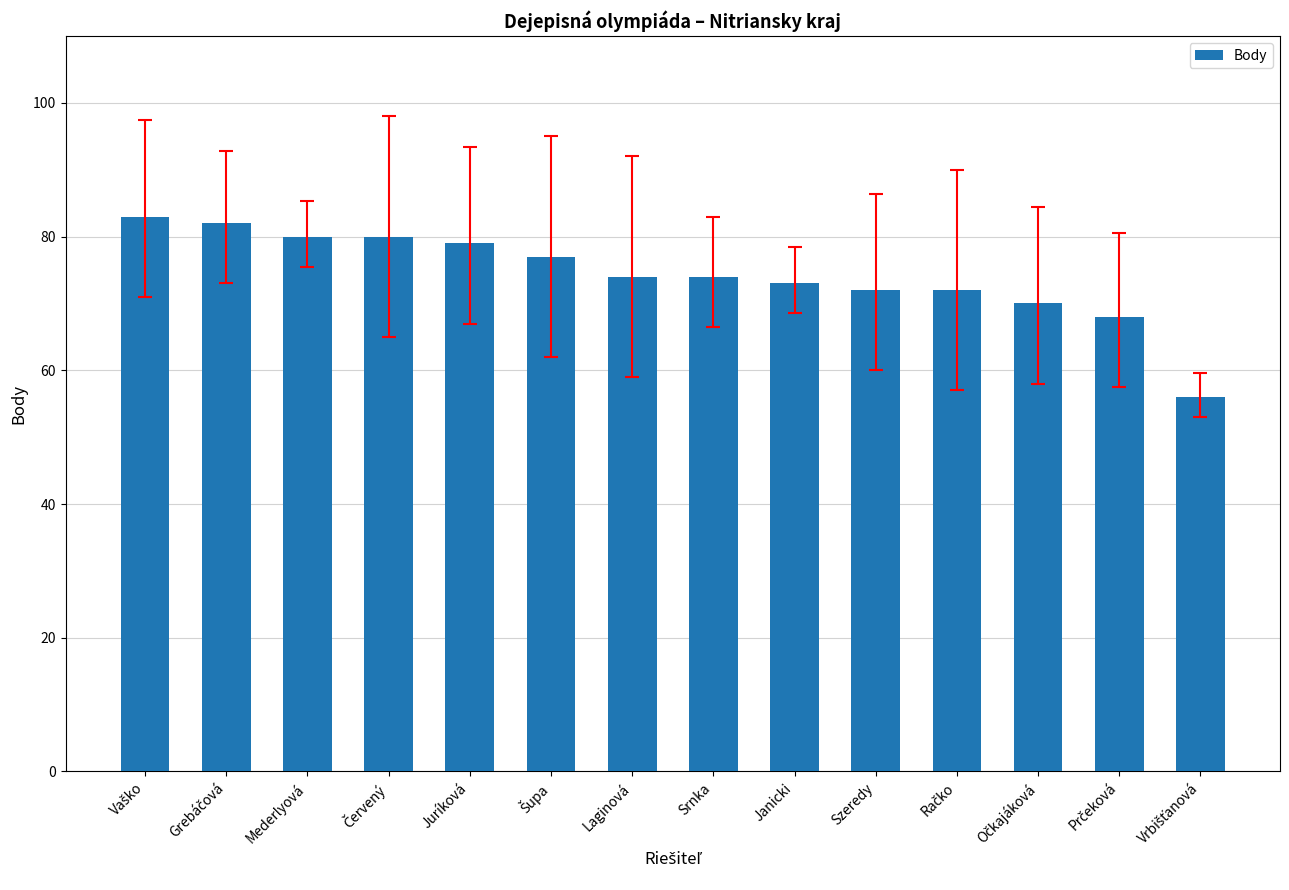

Is it true that the value at Laginová is 117?

False